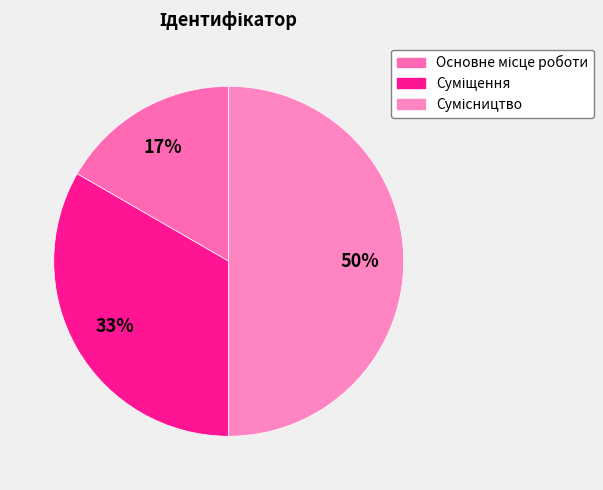

Is it true that Основне місце роботи is 17% of the pie?

True